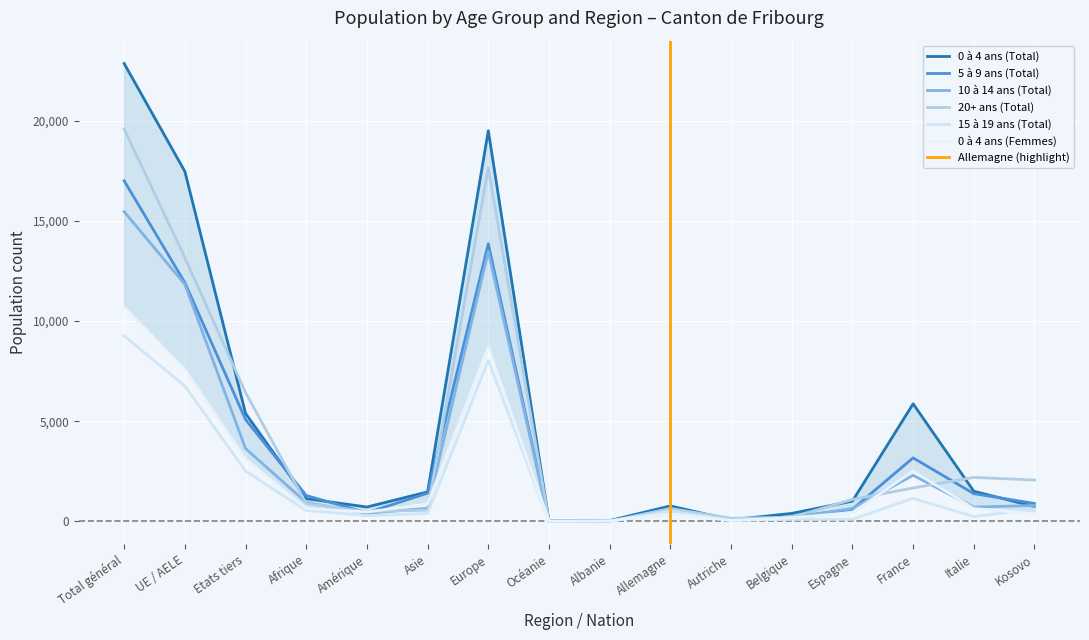

What is the spread (max minus min) of values at Europe?

11468